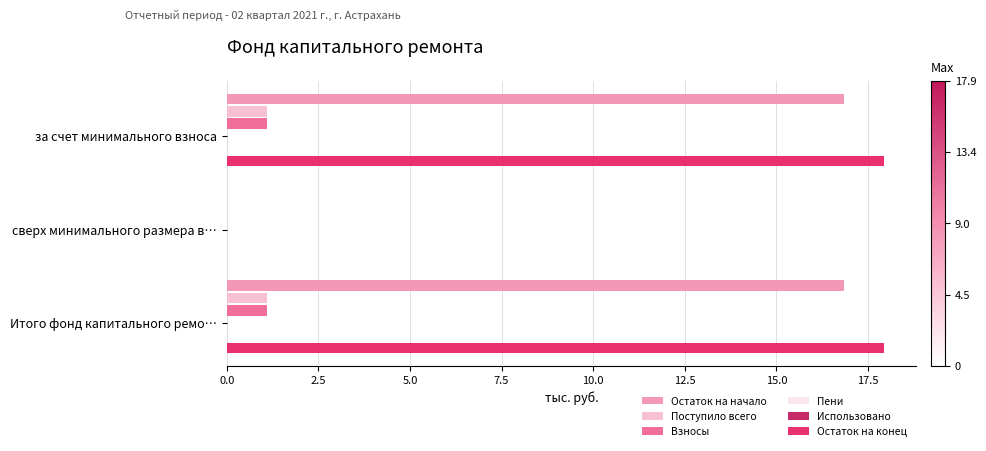

How many data points in Поступило всего are less than 1?

1